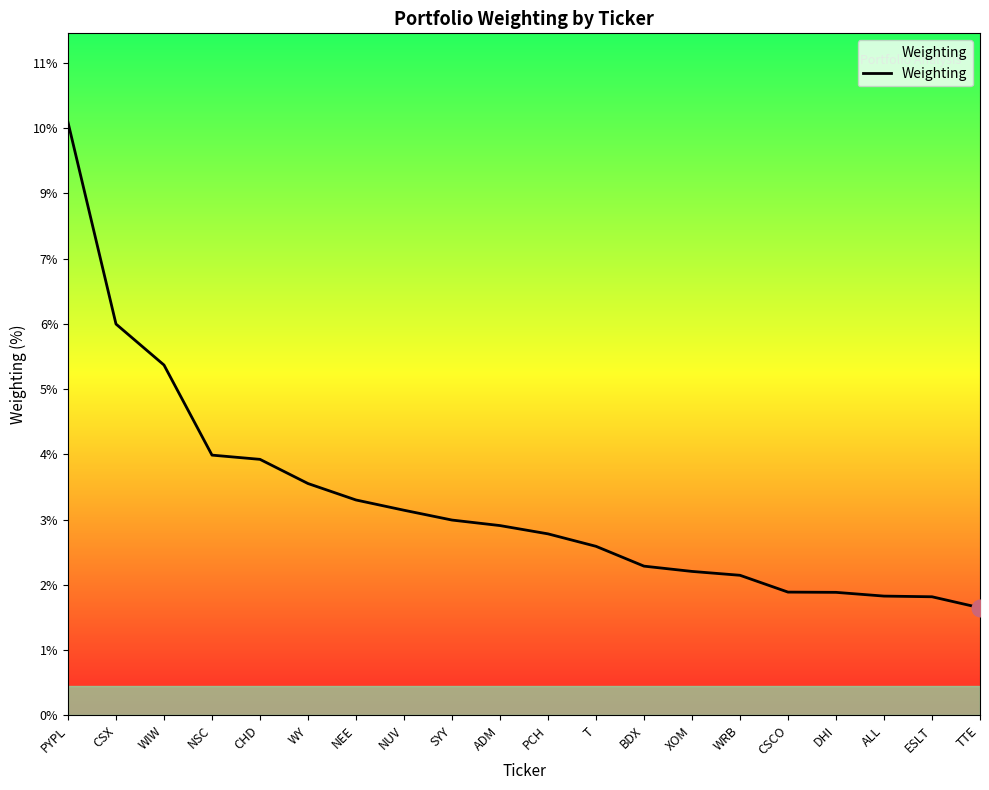

True or false: the data shows 0.6 at WRB.

False